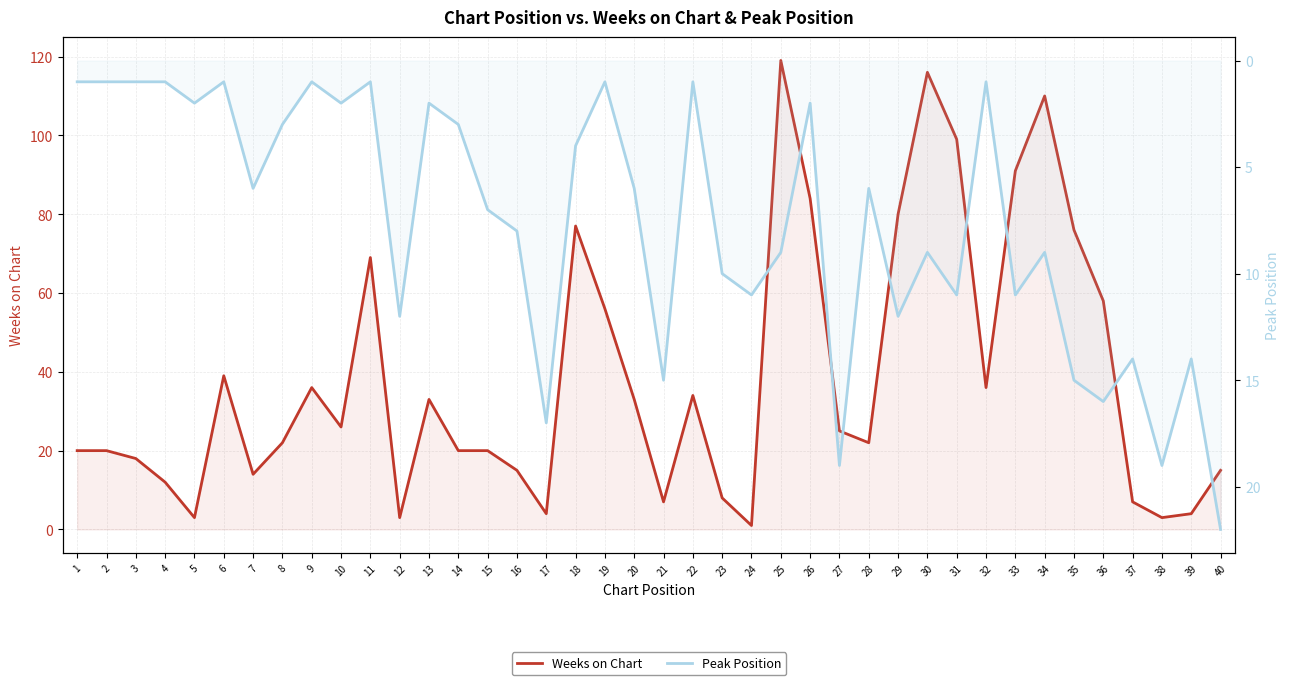

Is it true that Weeks on Chart equals 117 at 18?

False